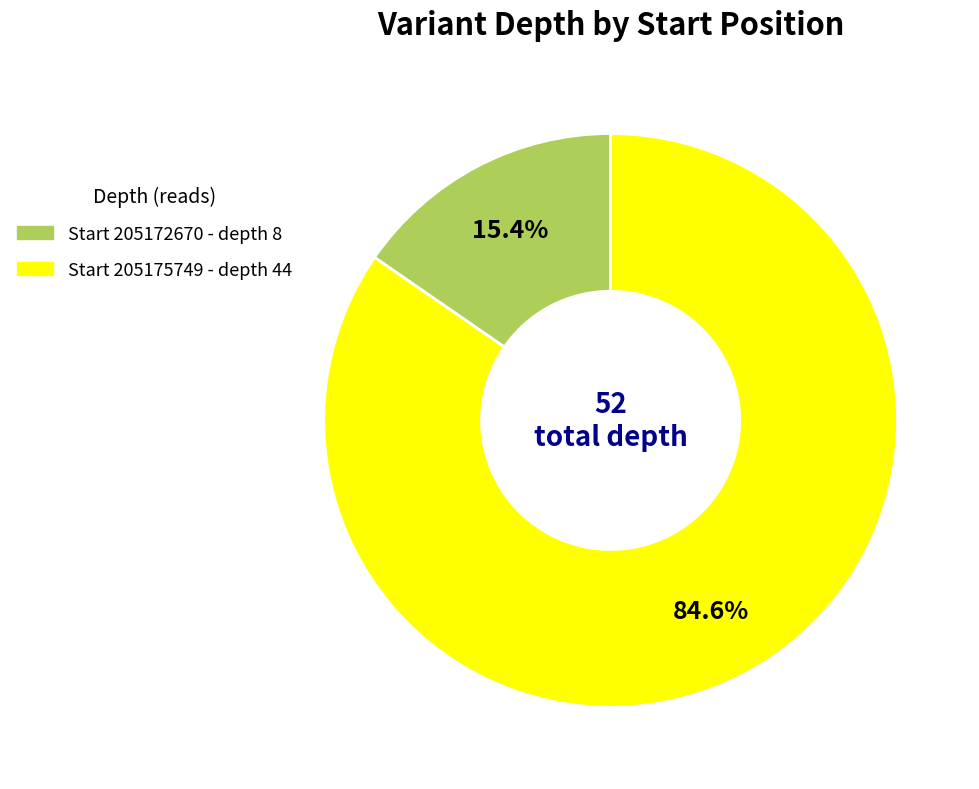

Is there any slice that represents more than half of the pie?

Yes